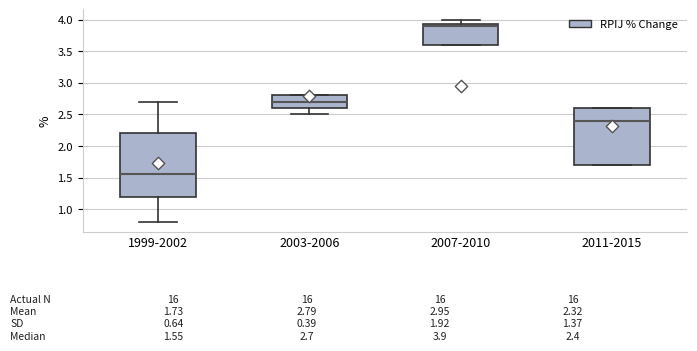

Comparing the boxes themselves (not the whiskers), which one is the tallest?

1999-2002